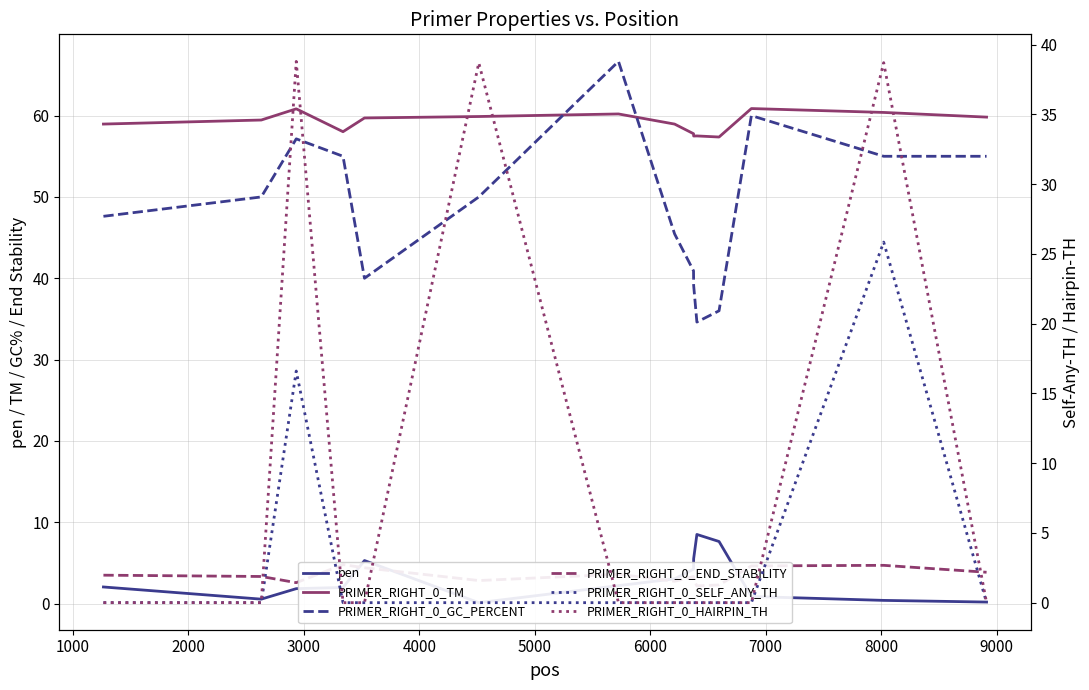

How many interior local peaks does the PRIMER_RIGHT_0_HAIRPIN_TH series have?

3